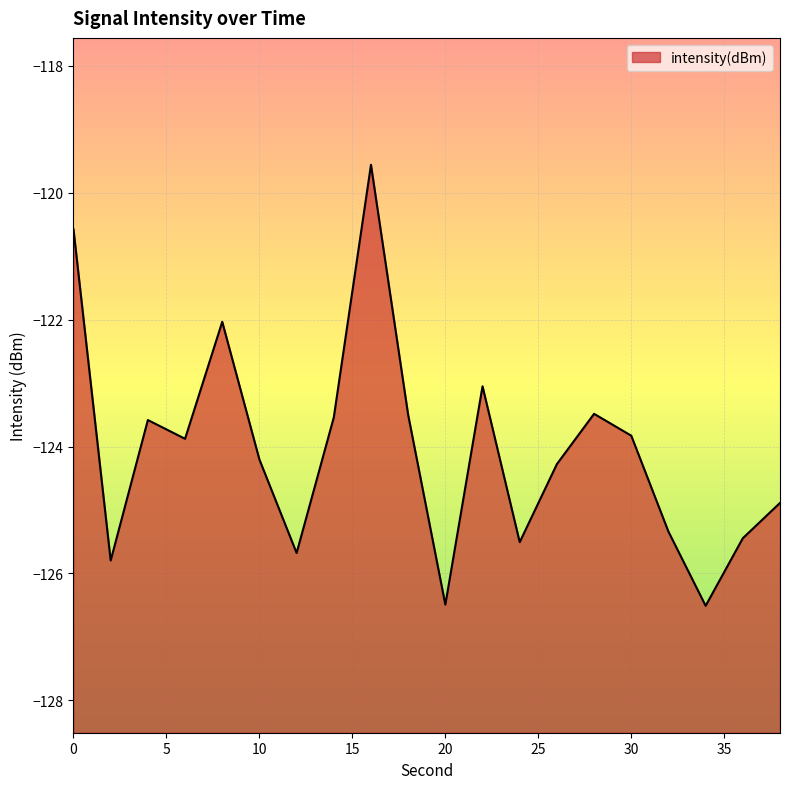

How many interior local valleys (lower than both neighbors) does the data have?

6